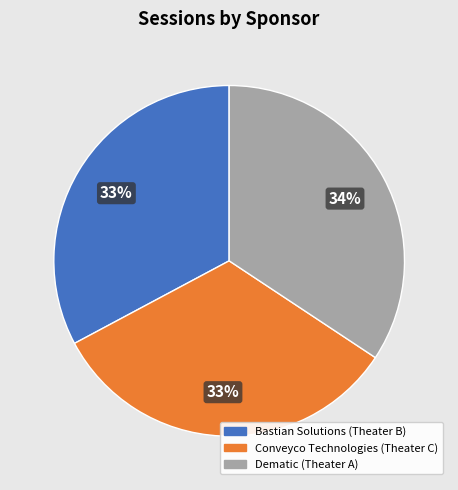

Is it true that Dematic (Theater A) is 42% of the pie?

False